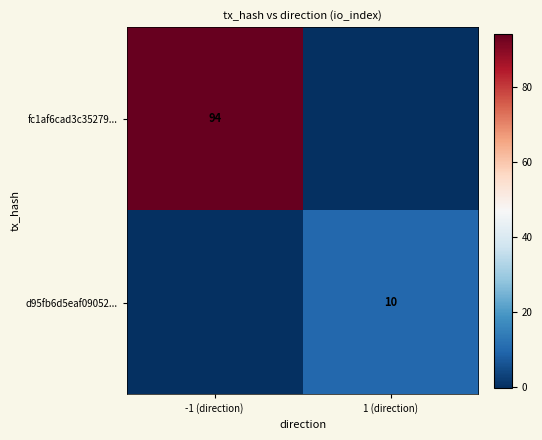

The value of fc1af6cad3c35279... at -1 (direction) is 94. True or false?

True